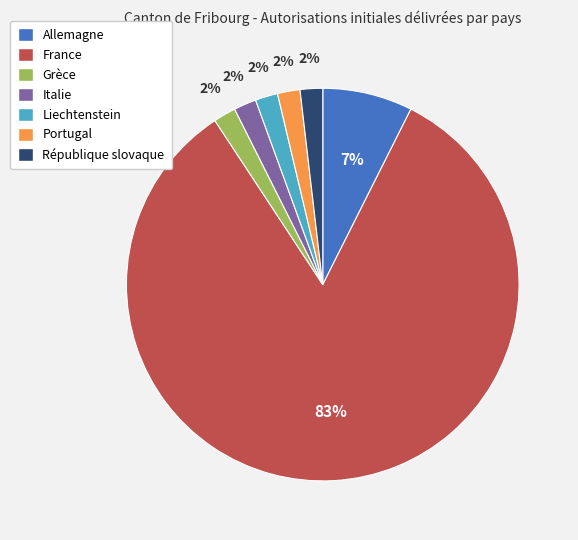

To the nearest percent, what is the combined percentage of Italie and Grèce?

4%